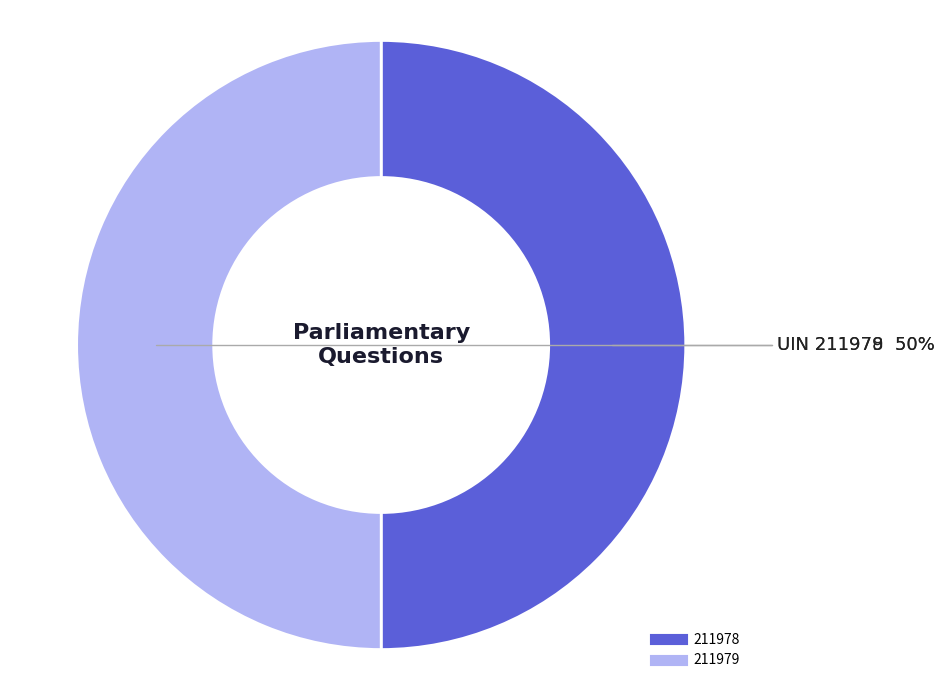

How many slices are in this pie chart?

2